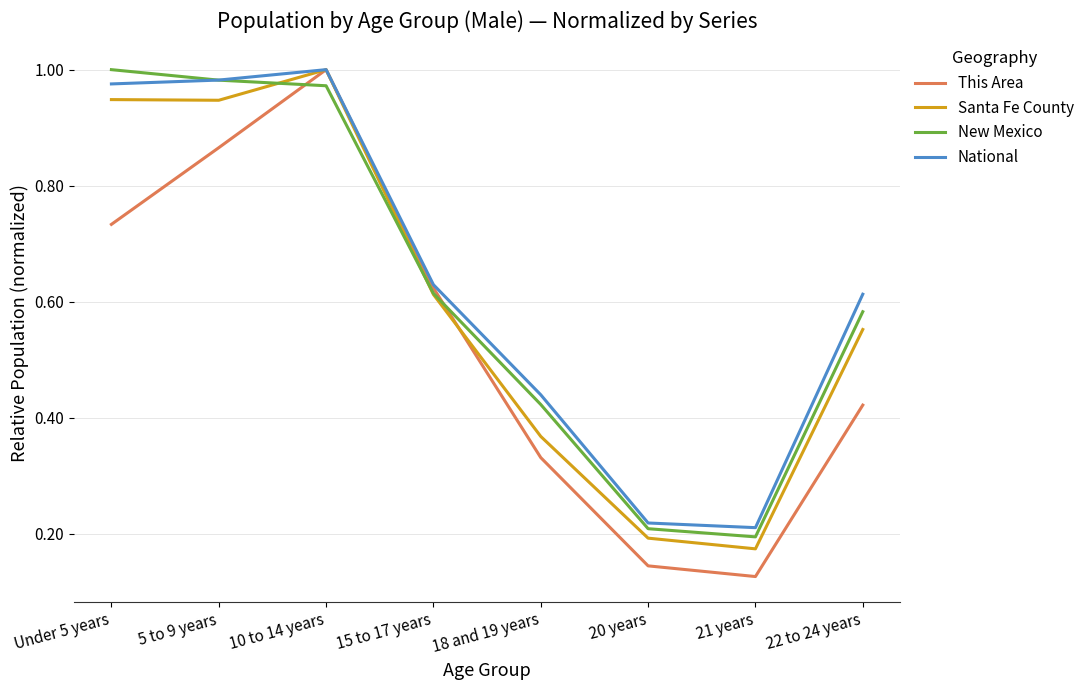

Which series has the largest total across all categories?

National